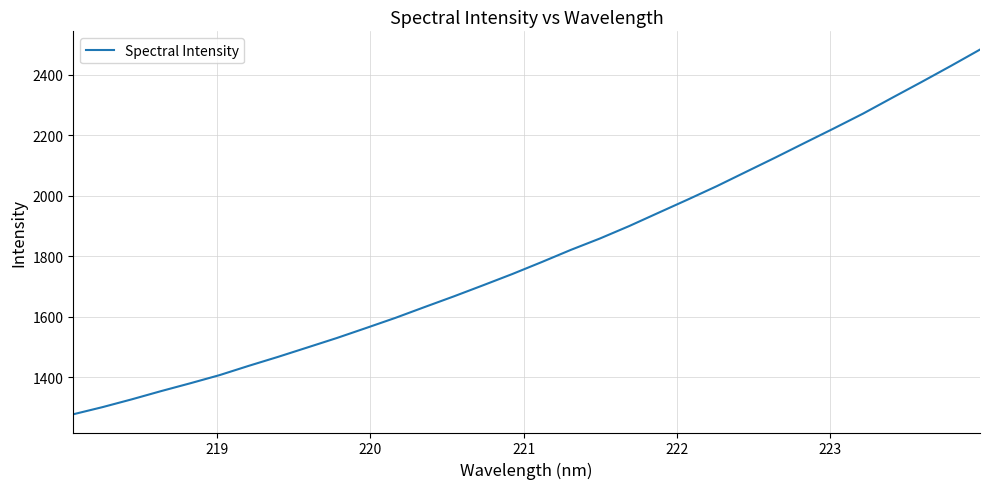

How many values exceed 1781?

16